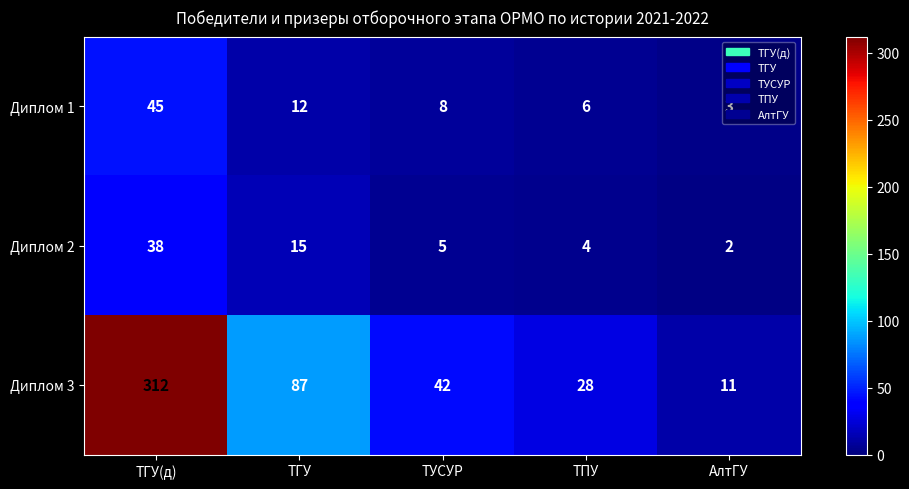

The value of Диплом 2 at ТПУ is 7. True or false?

False